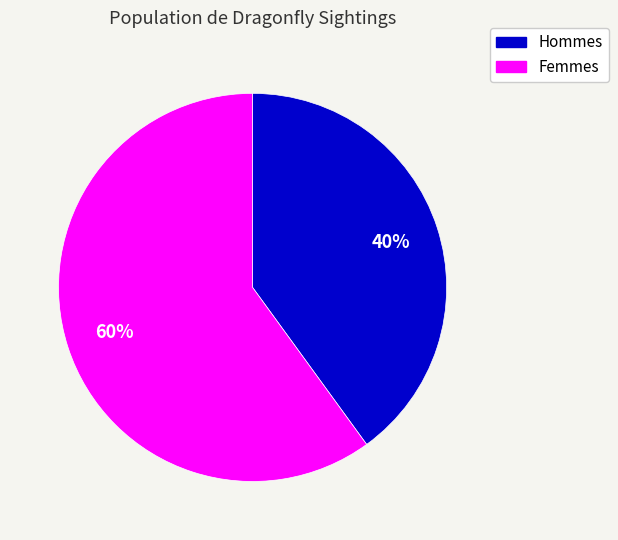

Does any single category account for the majority?

Yes